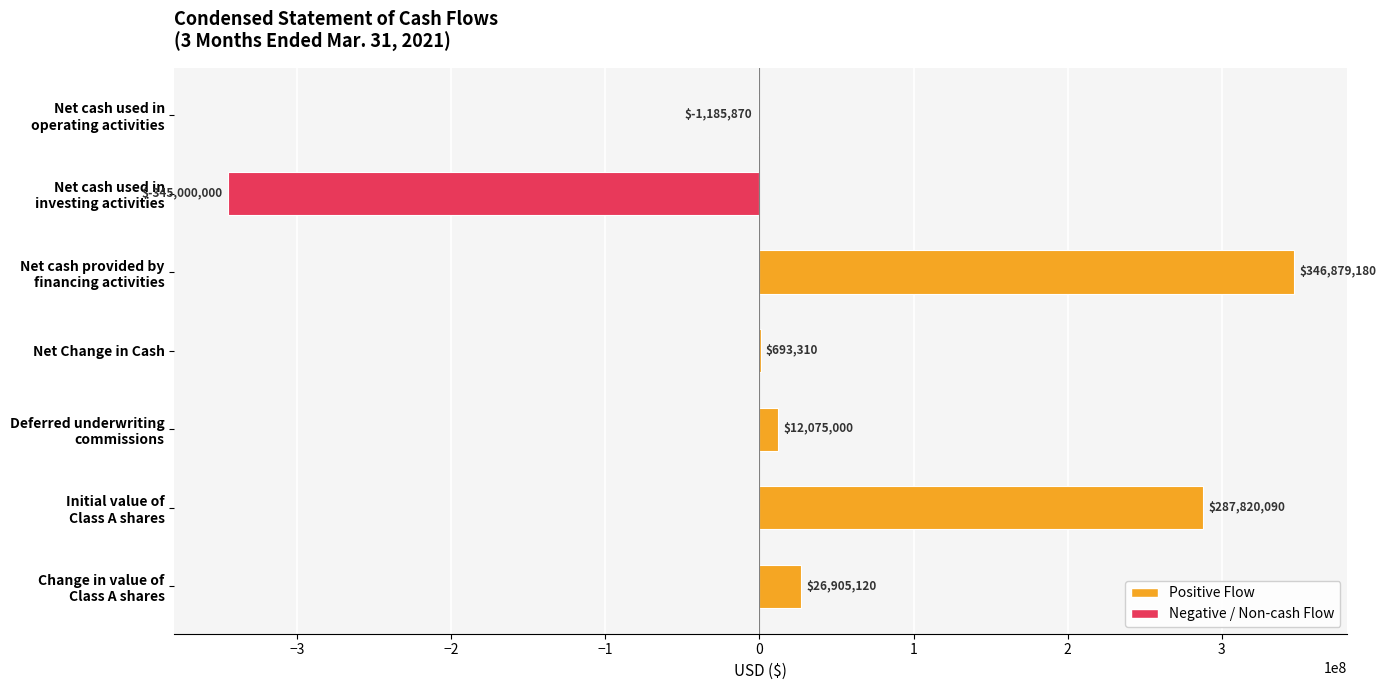

The value at Net Change in Cash is 693310. True or false?

True